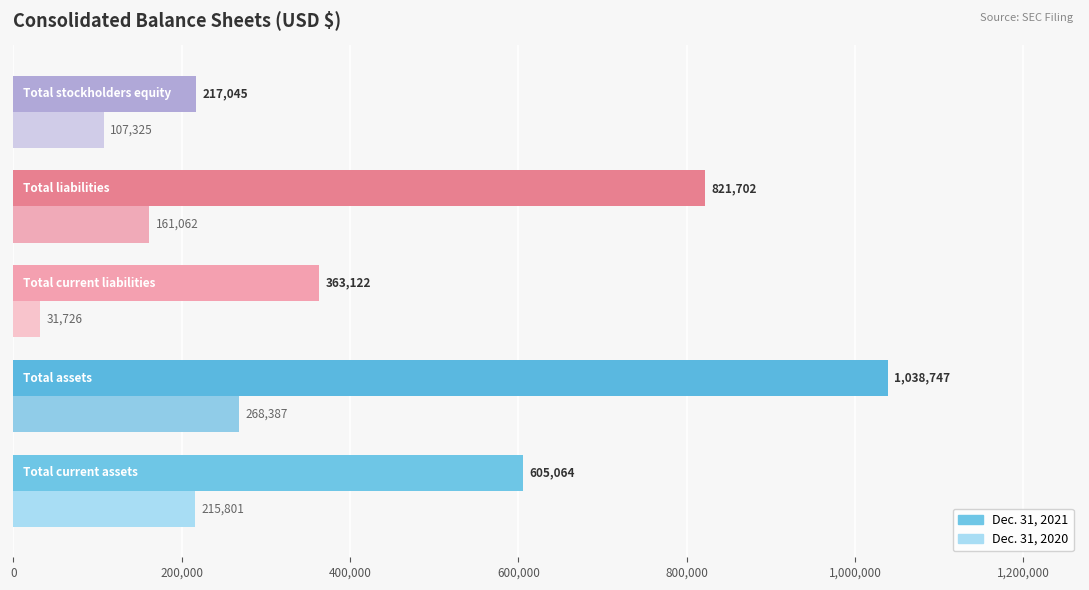

List the series in order of their overall mean, lowest first.

Dec. 31, 2020, Dec. 31, 2021